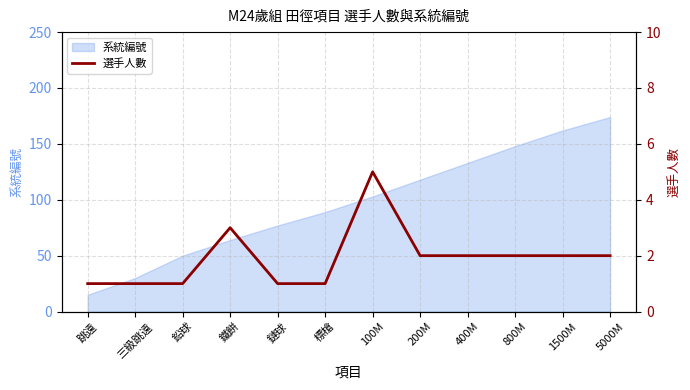

True or false: there are more than 0 points higher than both neighbors.

True